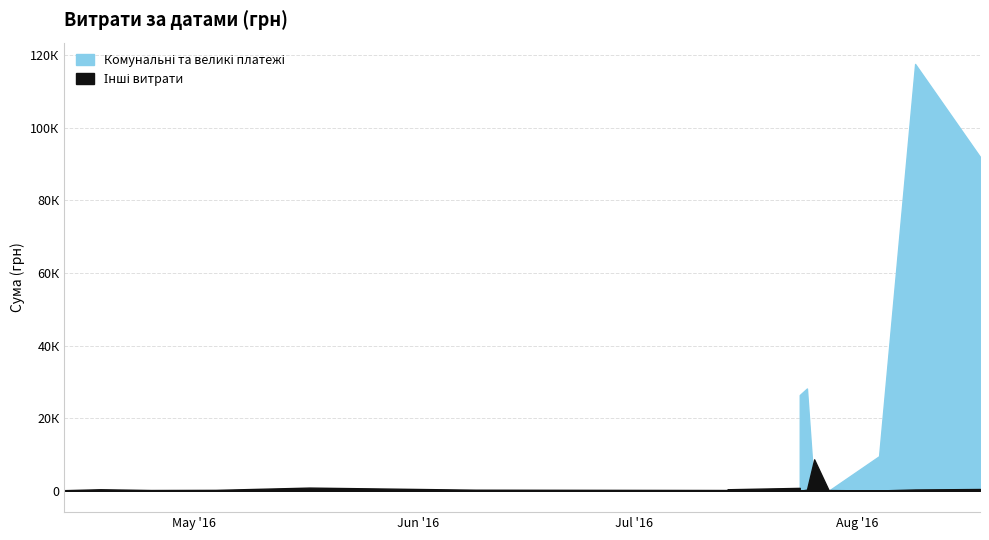

Which series changed the most between 2 and 7?

Комунальні та великі платежі